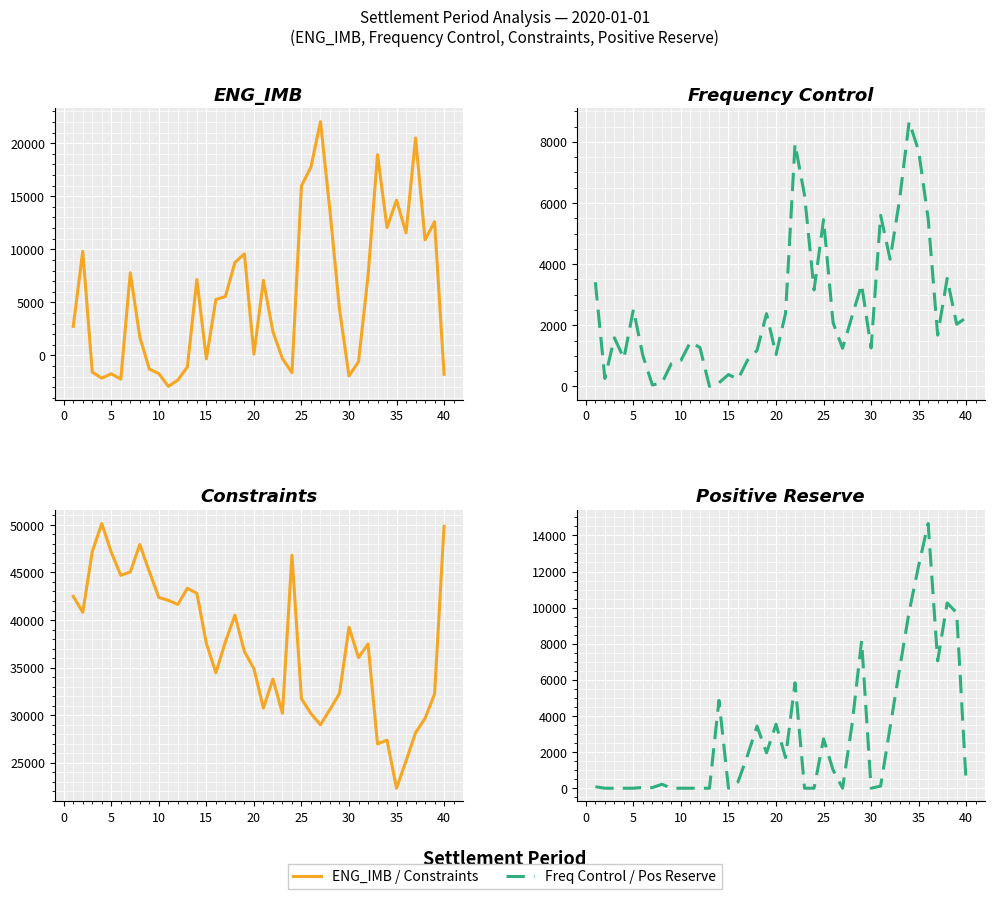

The Num series shows 43348.6 at 36. True or false?

False